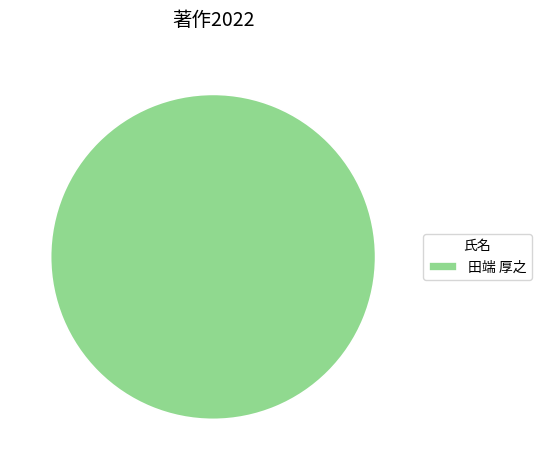

Is there any slice that represents more than half of the pie?

Yes